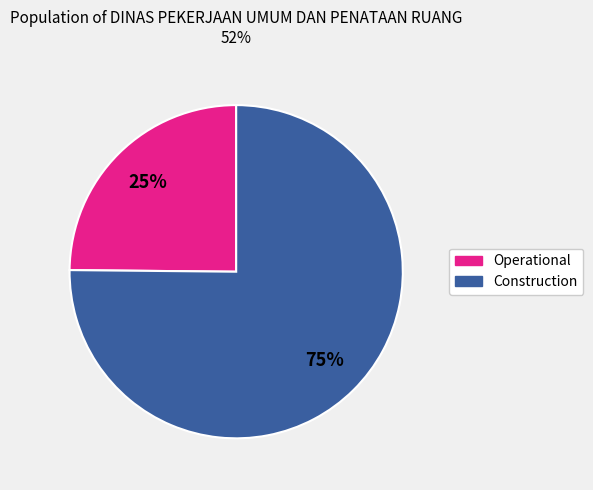

Does any single category account for the majority?

Yes